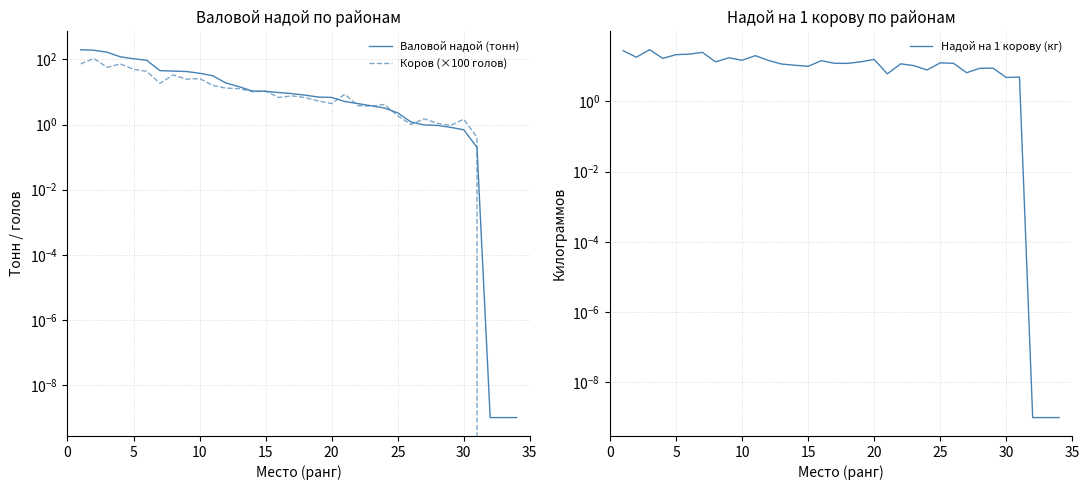

Which series ends up on top after the final intersection of Надой на 1 корову (кг) and Валовой надой (тонн)?

Надой на 1 корову (кг)